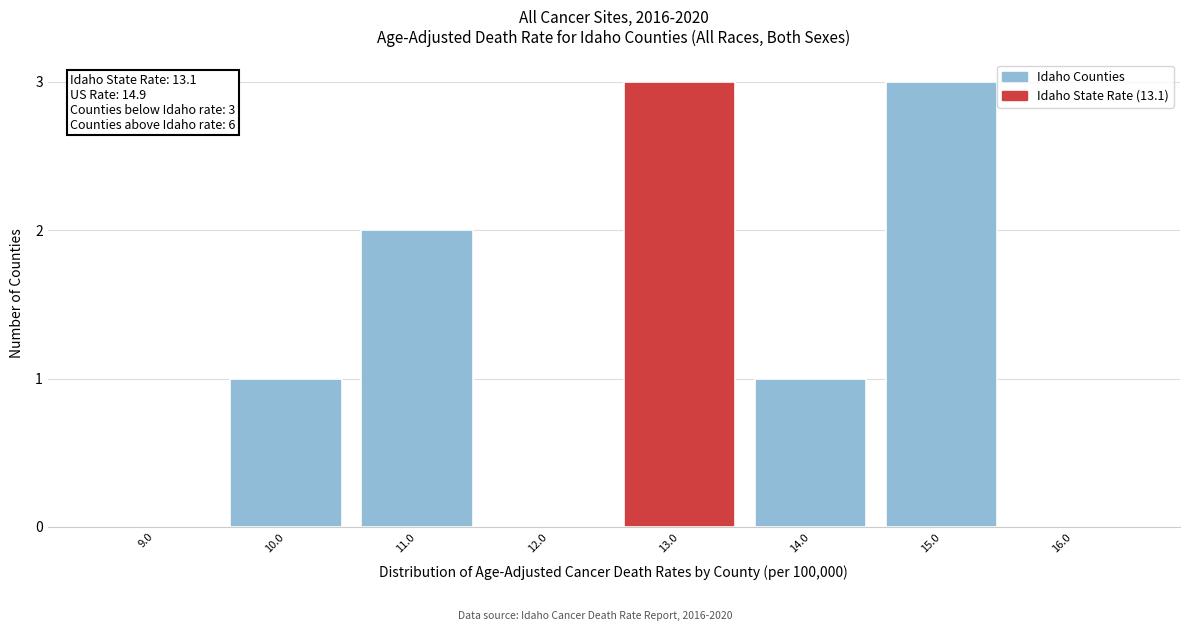

Reading left to right, extract all data points from this chart.

9.0=0	10.0=1	11.0=2	12.0=0	13.0=3	14.0=1	15.0=3	16.0=0